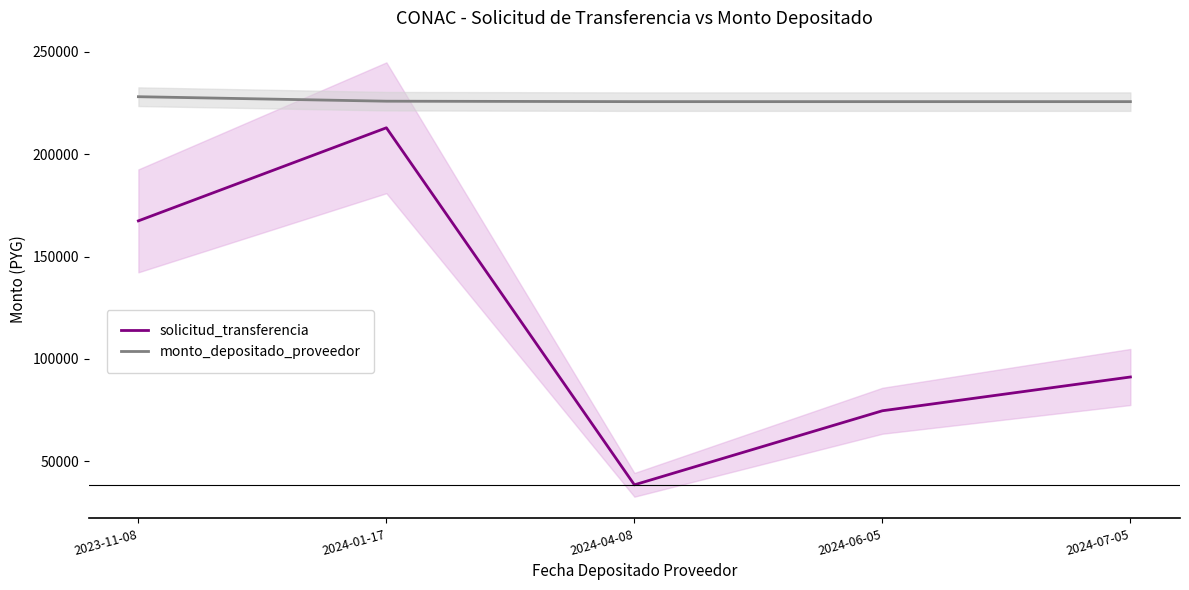

True or false: solicitud_transferencia has more than 2 points higher than both neighbors.

False